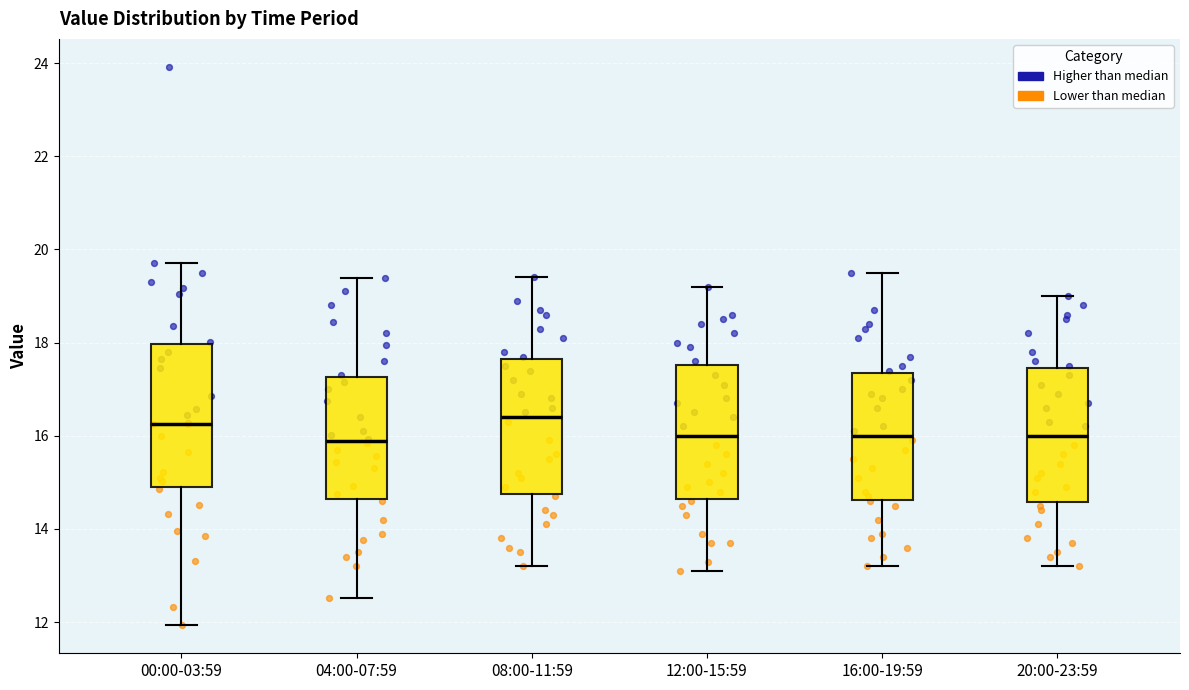

Reading left to right, transcribe this box plot: for each box, give where its median line is, the range the box spans, and where its two whiskers end, as read against the y-axis. The values are not printed on the chart, so give them approximately, as read against the axis.

00:00-03:59: median 16.2, box 14.8 to 18.0, whiskers 12.0 to 19.8
04:00-07:59: median 15.8, box 14.6 to 17.2, whiskers 12.6 to 19.4
08:00-11:59: median 16.4, box 14.8 to 17.6, whiskers 13.2 to 19.4
12:00-15:59: median 16.0, box 14.6 to 17.6, whiskers 13.2 to 19.2
16:00-19:59: median 16.0, box 14.6 to 17.4, whiskers 13.2 to 19.6
20:00-23:59: median 16.0, box 14.6 to 17.4, whiskers 13.2 to 19.0